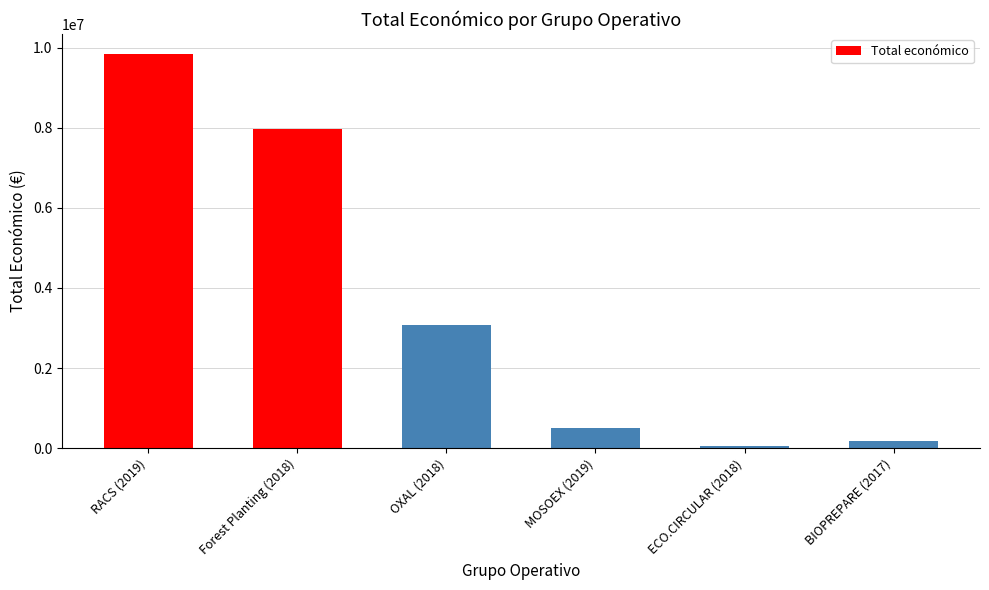

What is the smallest value displayed?

42845